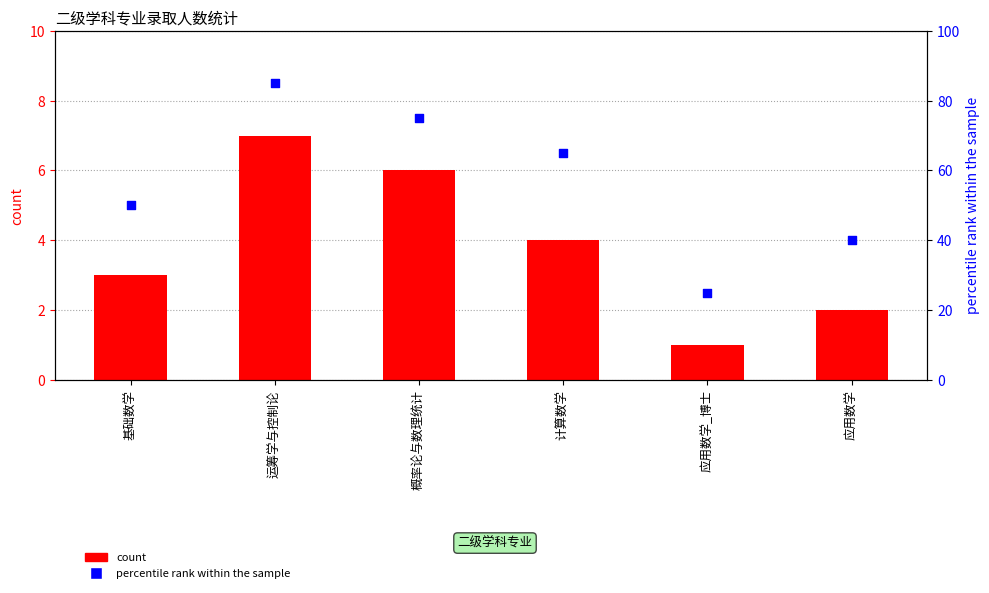

At how many categories does at least one series exceed 68?

2